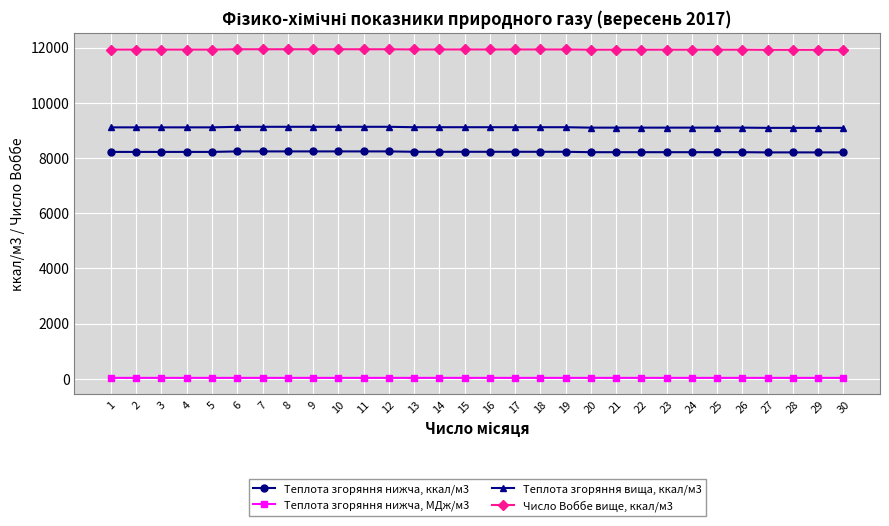

Count the Теплота згоряння нижча, МДж/м3 values in the range 34 to 35.

30